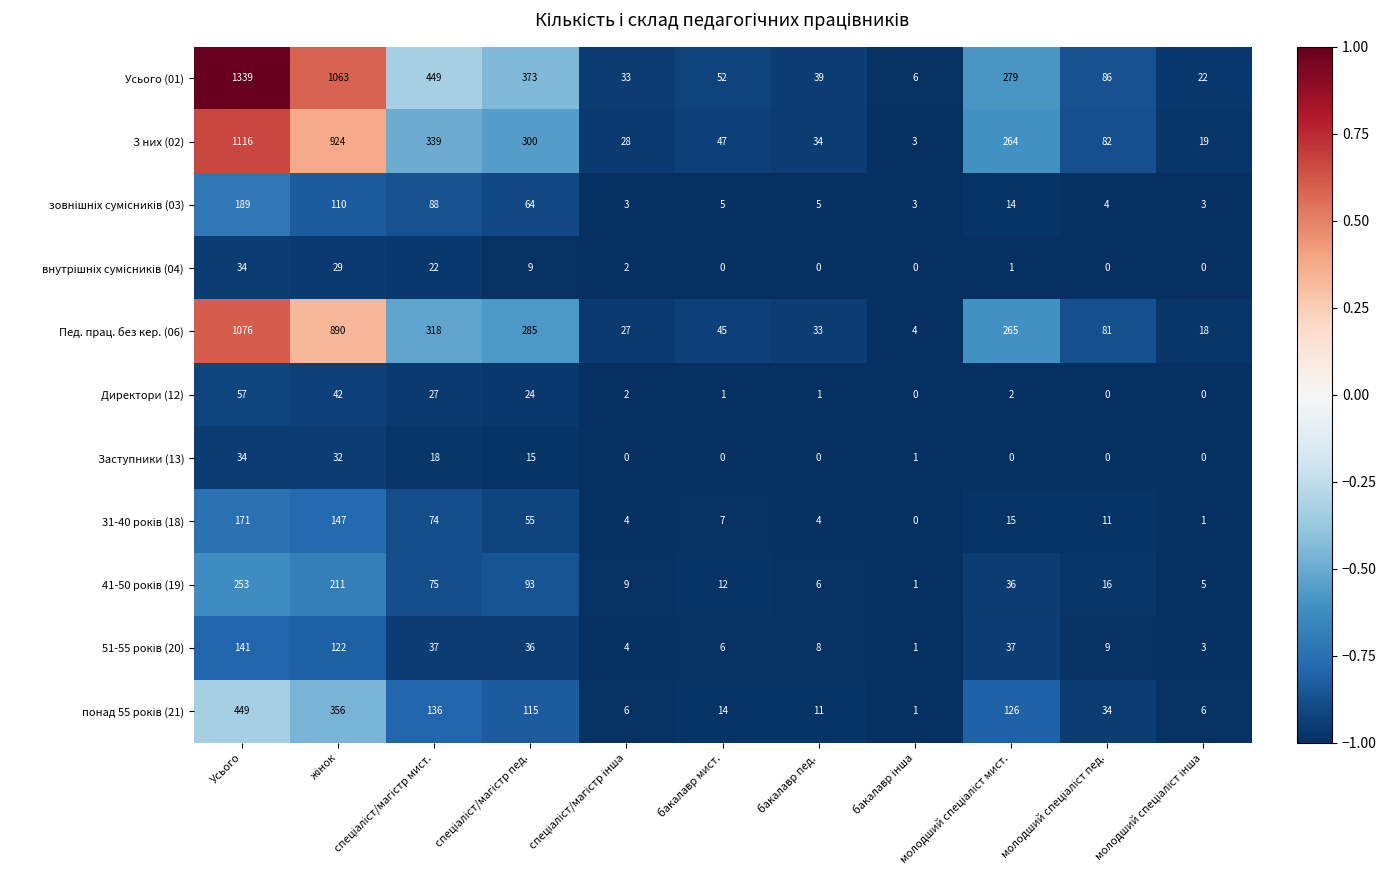

What is the sum of all Заступники (13) values?

100